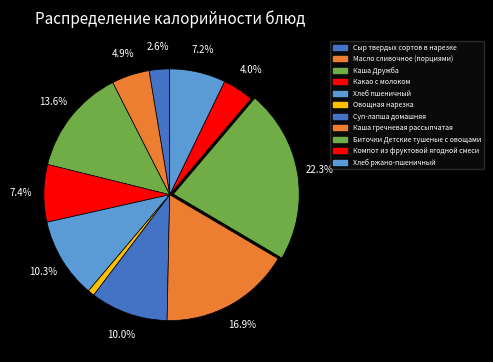

Is there a majority slice in this chart?

No